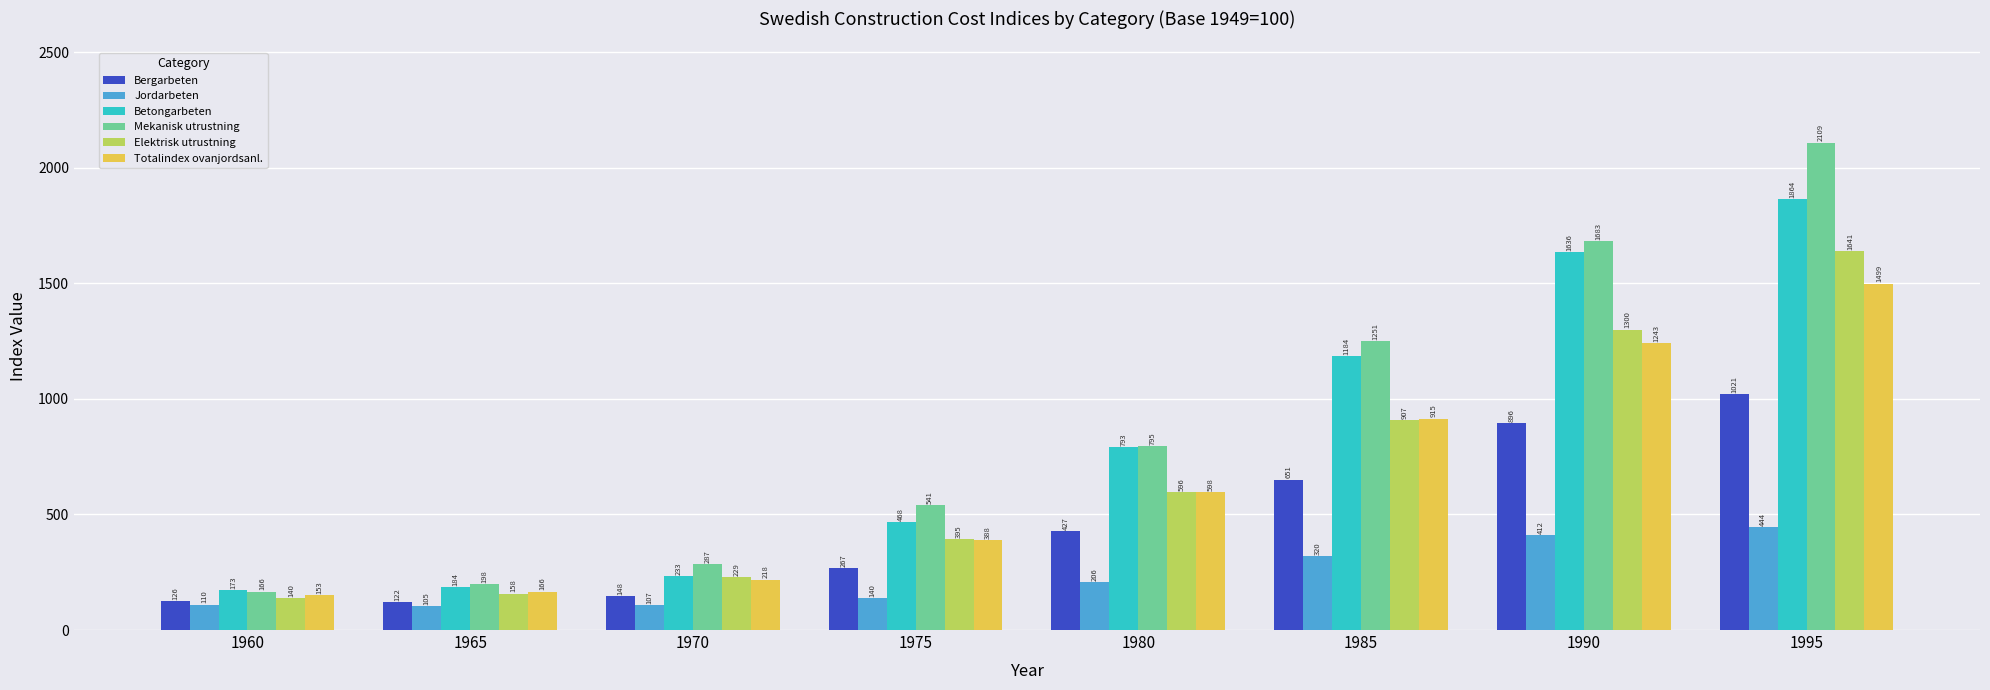

What is the sum of the Totalindex ovanjordsanl. values at 1980 and 1975?

986